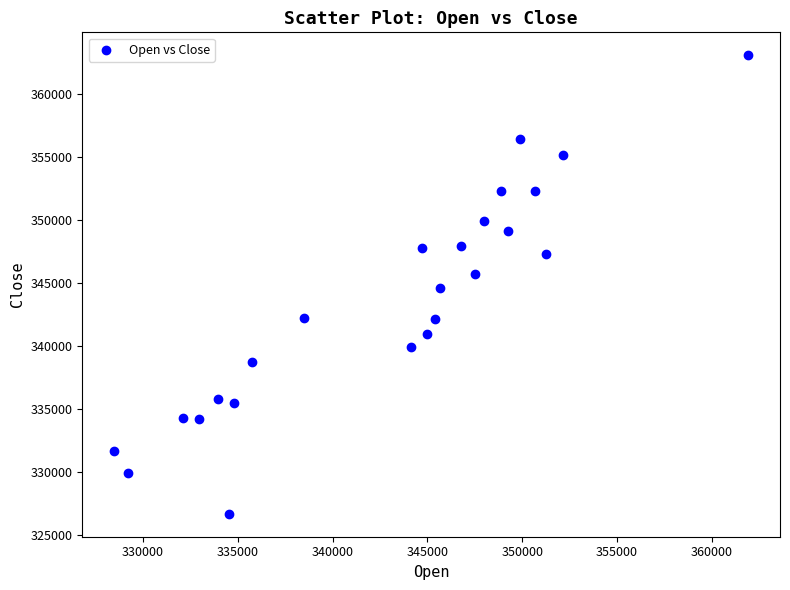

What is the range of Y values (max minus min)?

36402